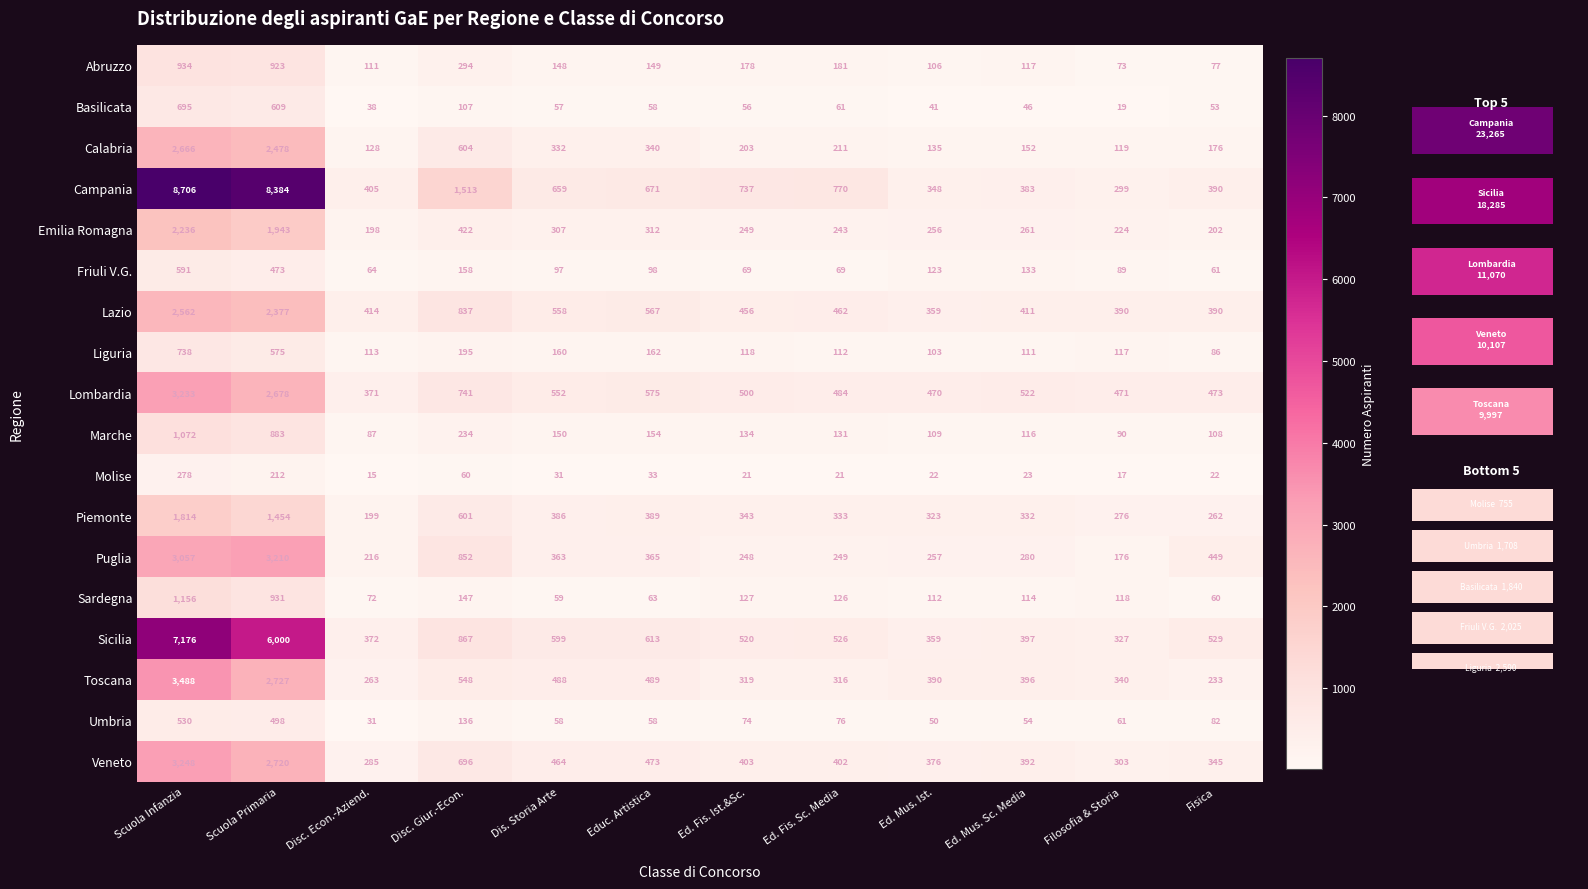

Between Ed. Fis. Ist.&Sc. and Fisica, which is larger?

Ed. Fis. Ist.&Sc.